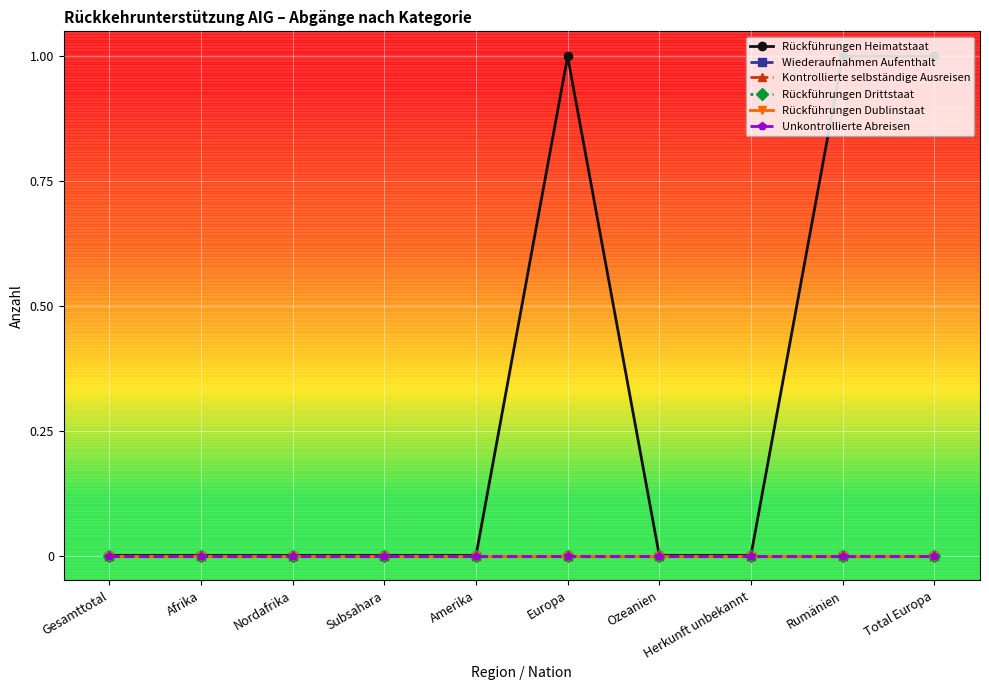

What is the difference between the maximum and minimum values in the Rückführungen Heimatstaat series?

1